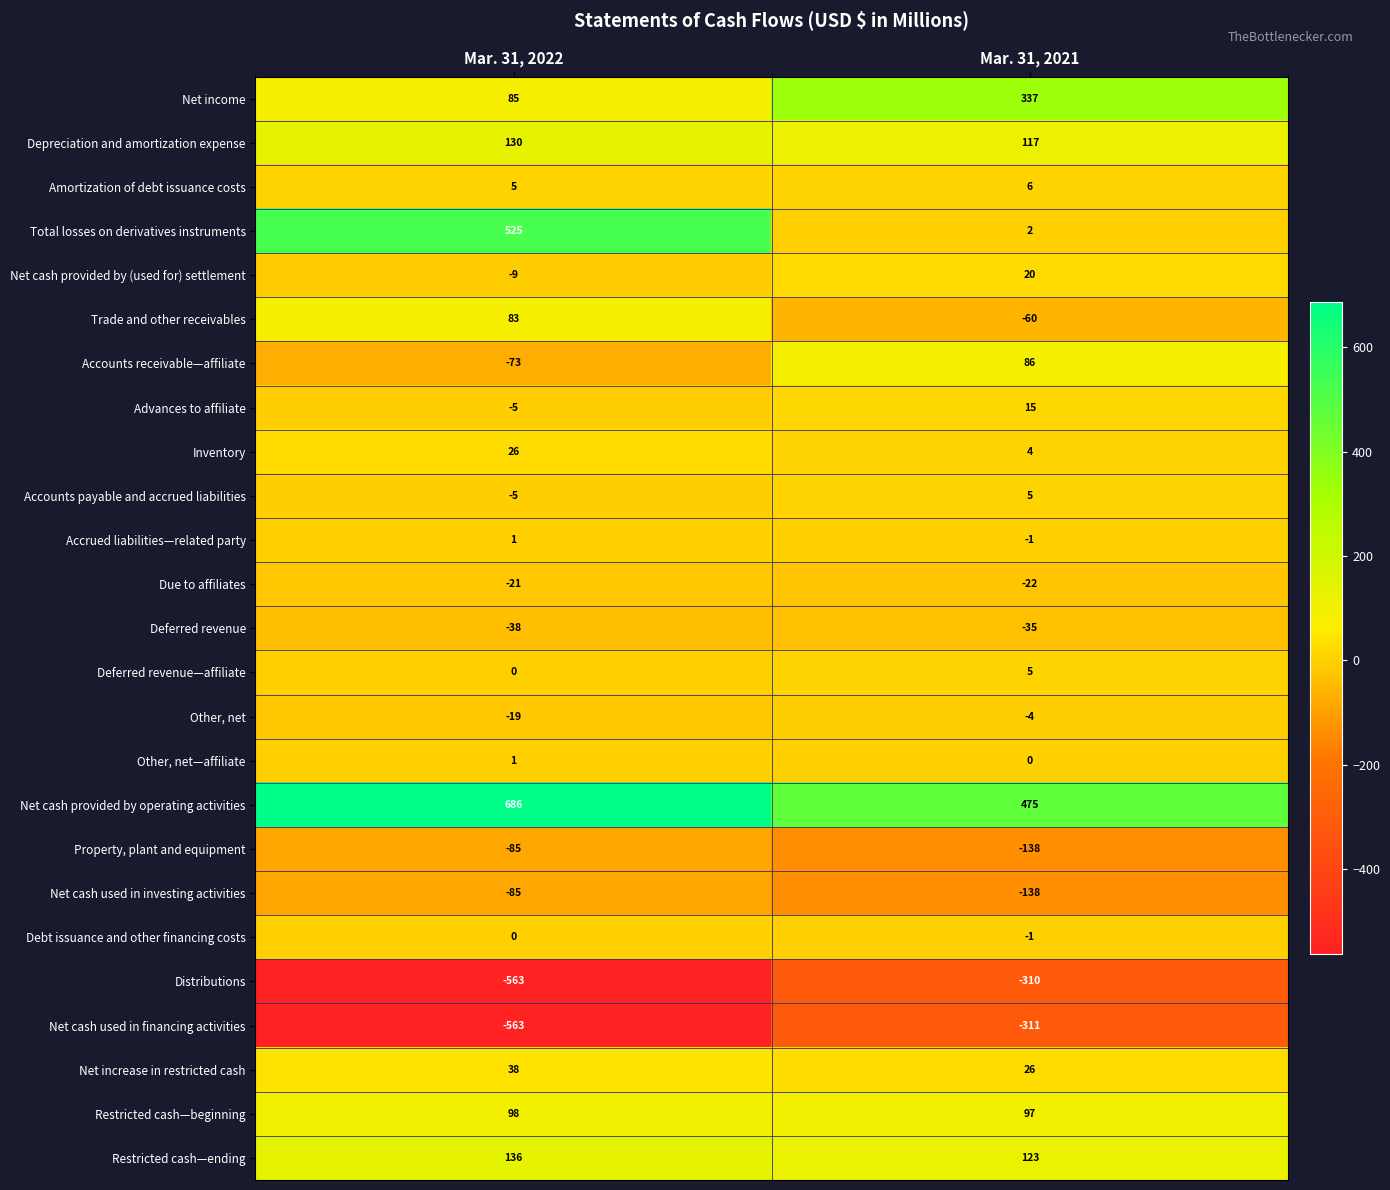

The value of Inventory at Mar. 31, 2021 is 4. True or false?

True